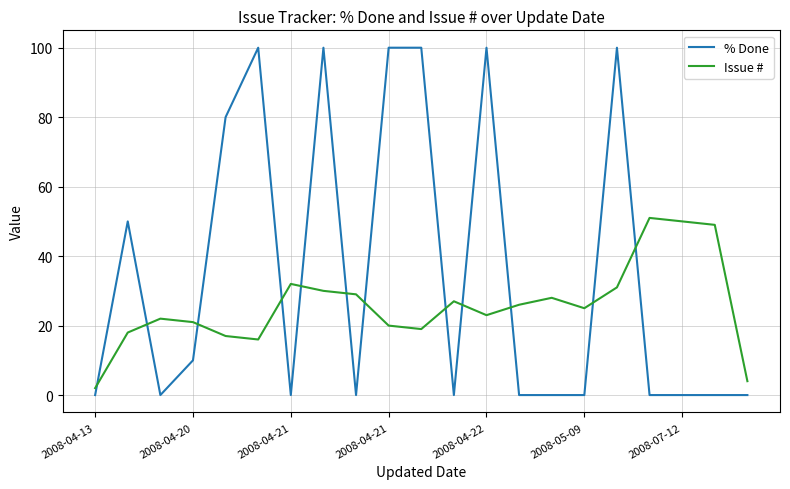

Which series has the largest total across all categories?

% Done